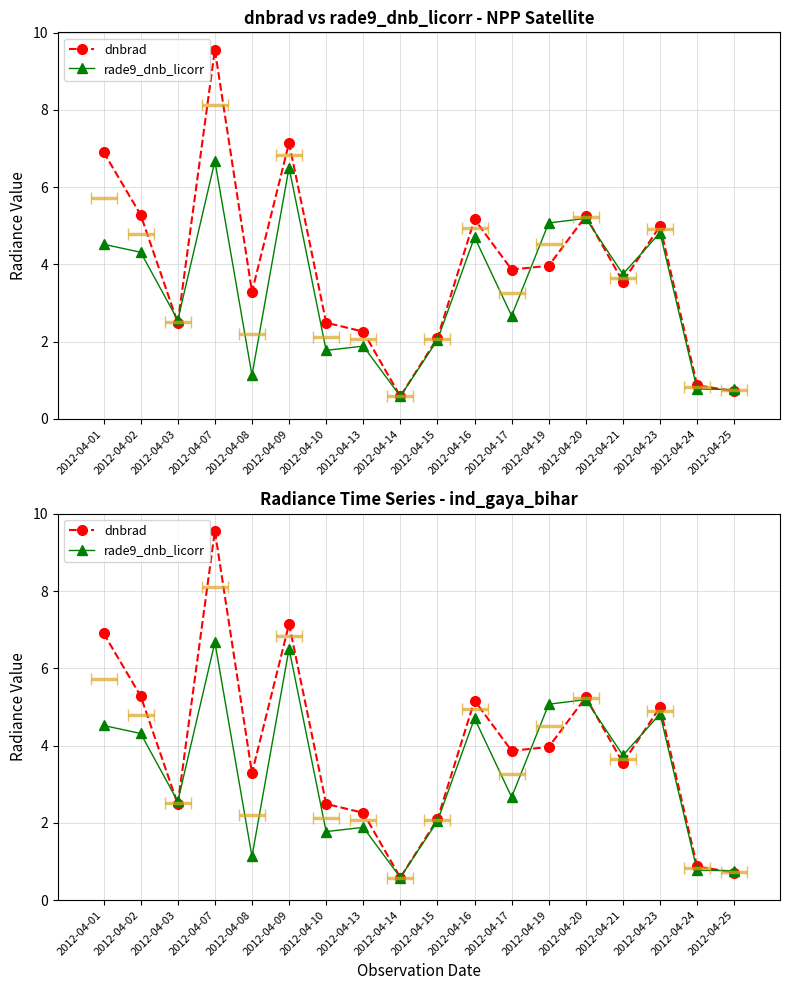

List the labels in order of dnbrad value, largest first.

2012-04-07, 2012-04-09, 2012-04-01, 2012-04-02, 2012-04-20, 2012-04-16, 2012-04-23, 2012-04-19, 2012-04-17, 2012-04-21, 2012-04-08, 2012-04-10, 2012-04-03, 2012-04-13, 2012-04-15, 2012-04-24, 2012-04-25, 2012-04-14